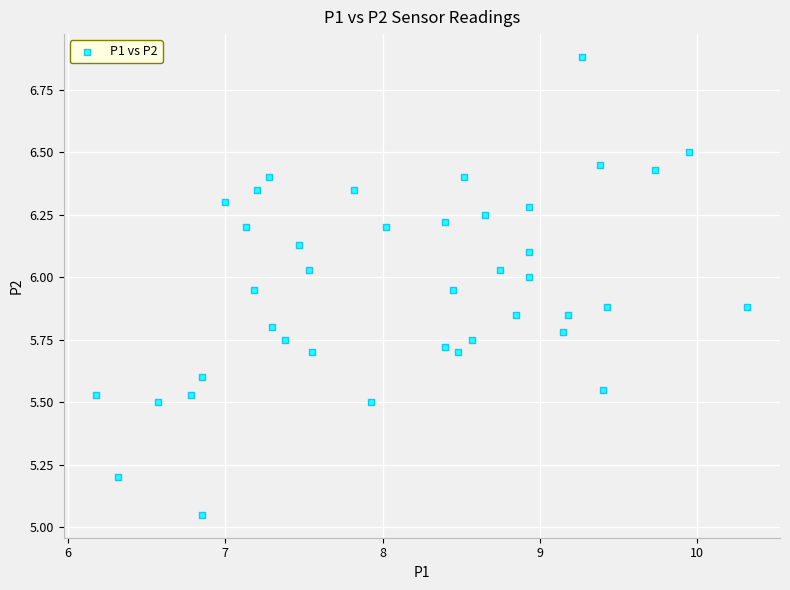

What is the range of Y values (max minus min)?

1.8